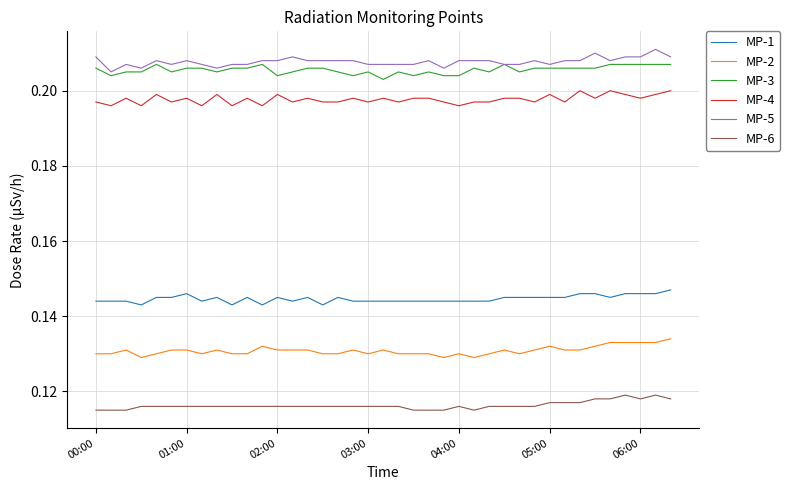

Count the number of categories in the chart.

39